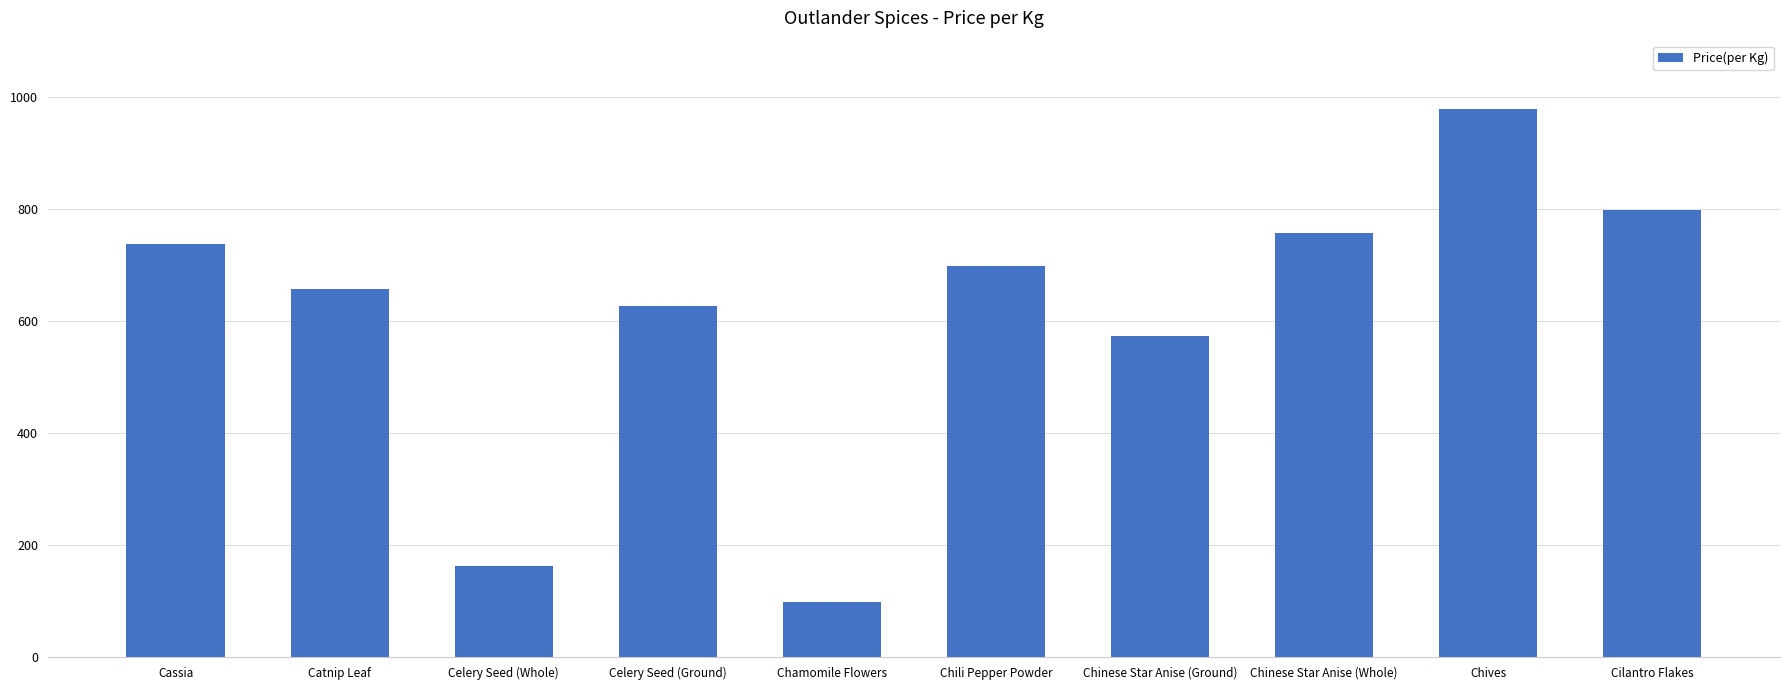

What is the sum of the values at Chinese Star Anise (Ground) and Catnip Leaf?

1229.6